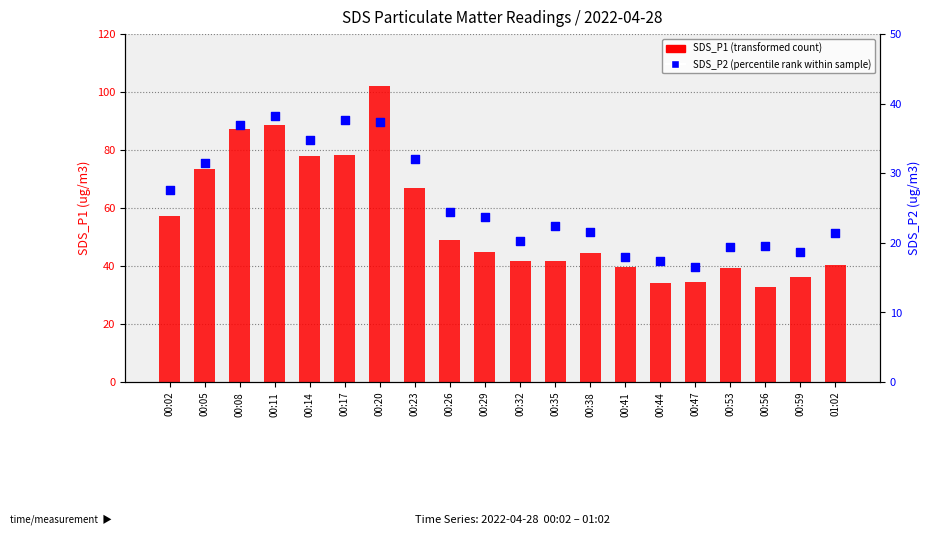

Which series has the largest total across all categories?

SDS_P1 (transformed count)